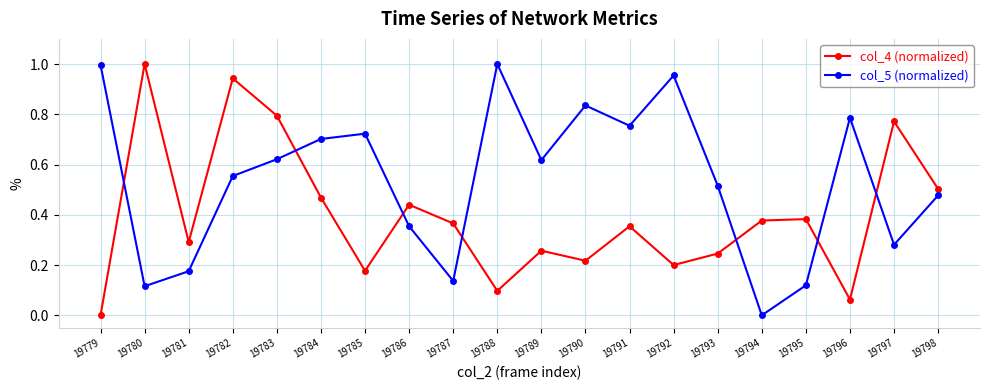

How many positive values does the col_4 (normalized) series have?

19